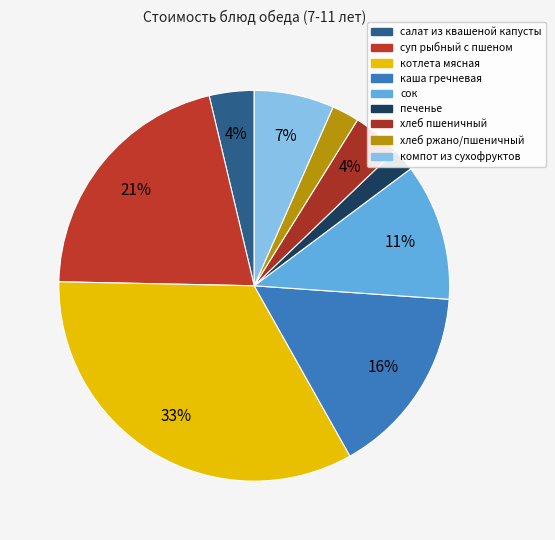

Count the number of slices in the pie.

9